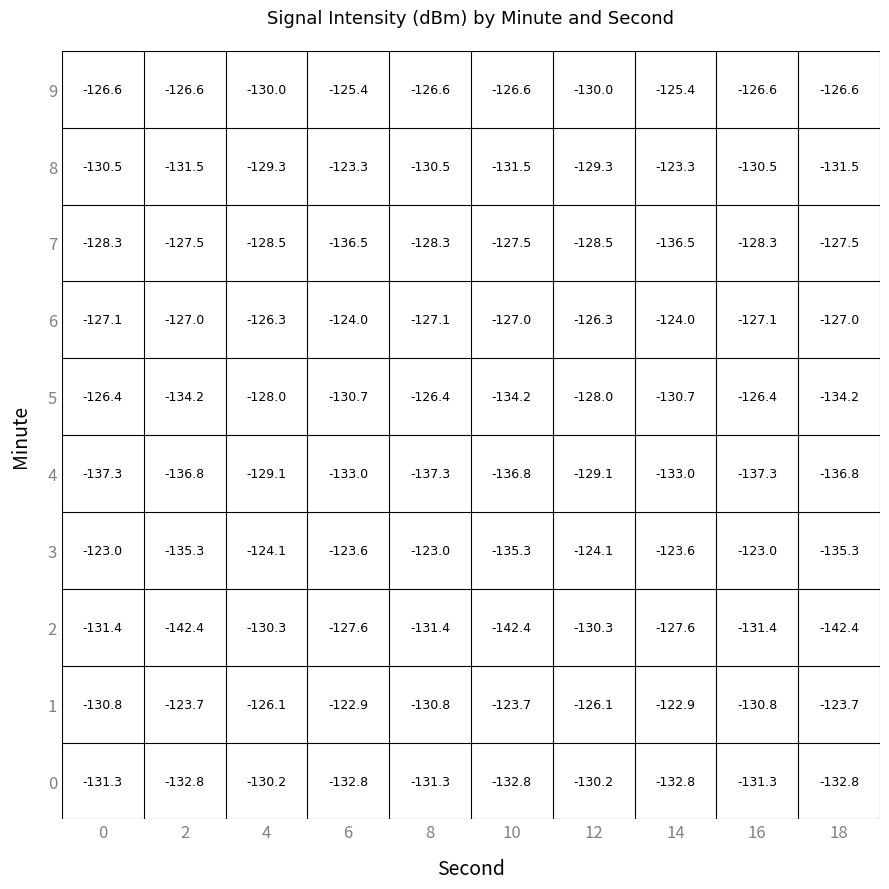

Between 0 and 7, which series saw the biggest shift?

2